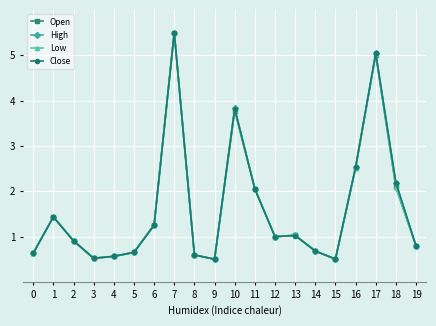

Where do High and Close first cross each other?

3 and 4